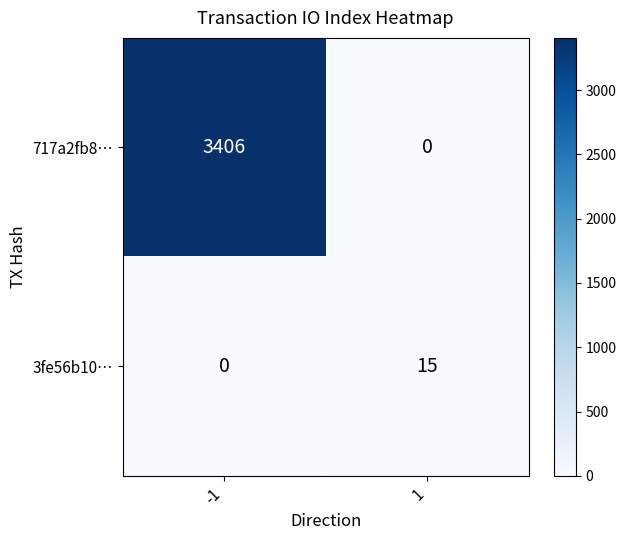

Reading left to right, what are all the values shown in this chart?

717a2fb8…: 3406	0
3fe56b10…: 0	15